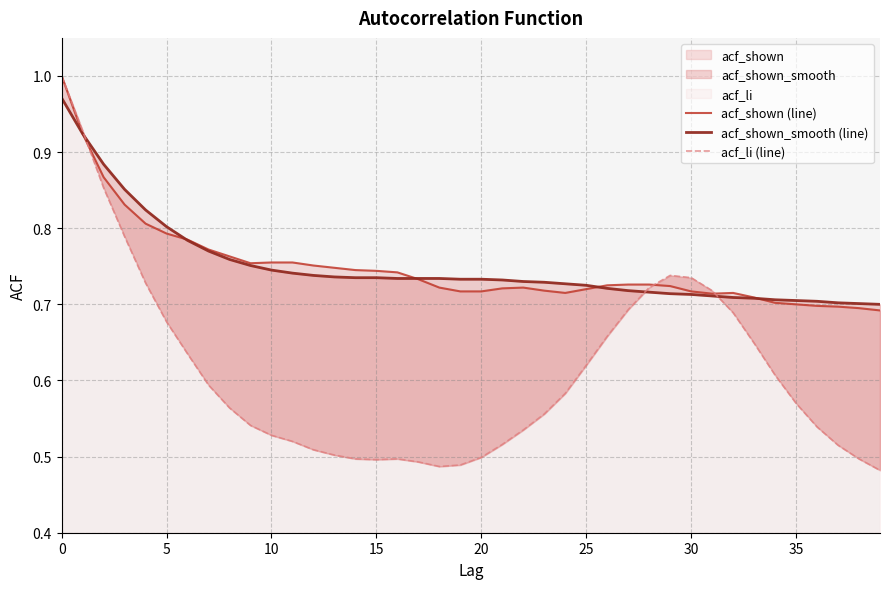

What are all the series names shown in the legend?

acf_shown (line), acf_shown_smooth (line), acf_li (line)